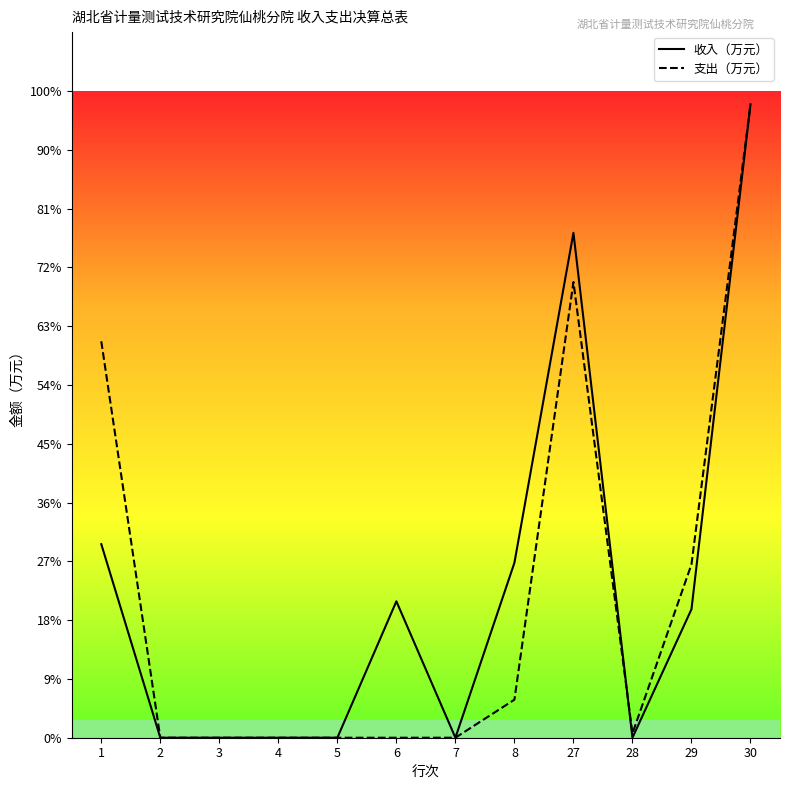

True or false: 支出（万元） and 收入（万元） cross at least once.

True